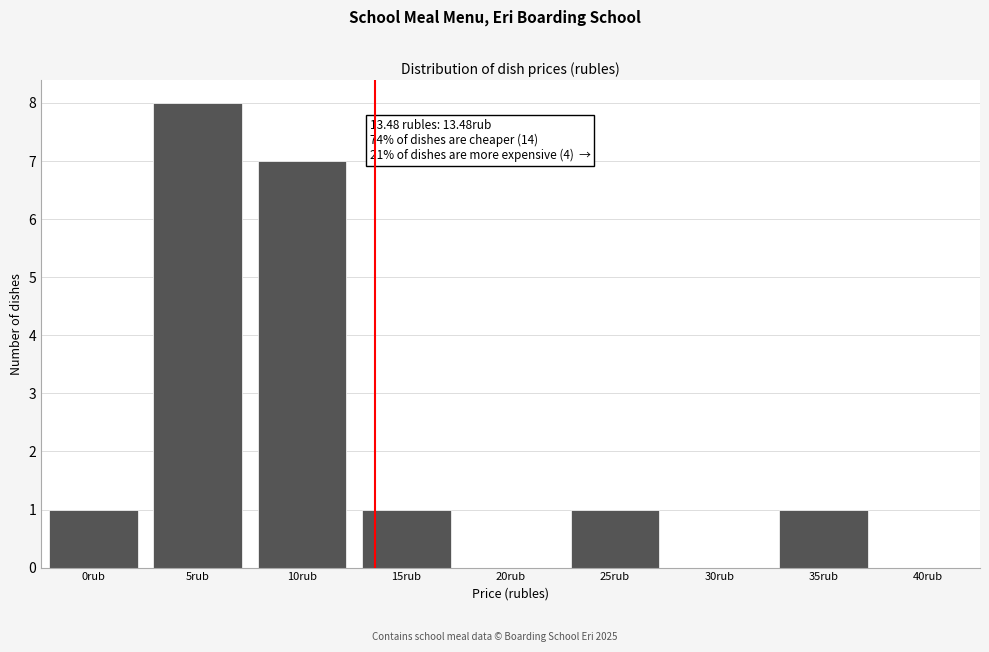

Reading right to left, list all the values displayed in this chart.

40rub=0	35rub=1	30rub=0	25rub=1	20rub=0	15rub=1	10rub=7	5rub=8	0rub=1